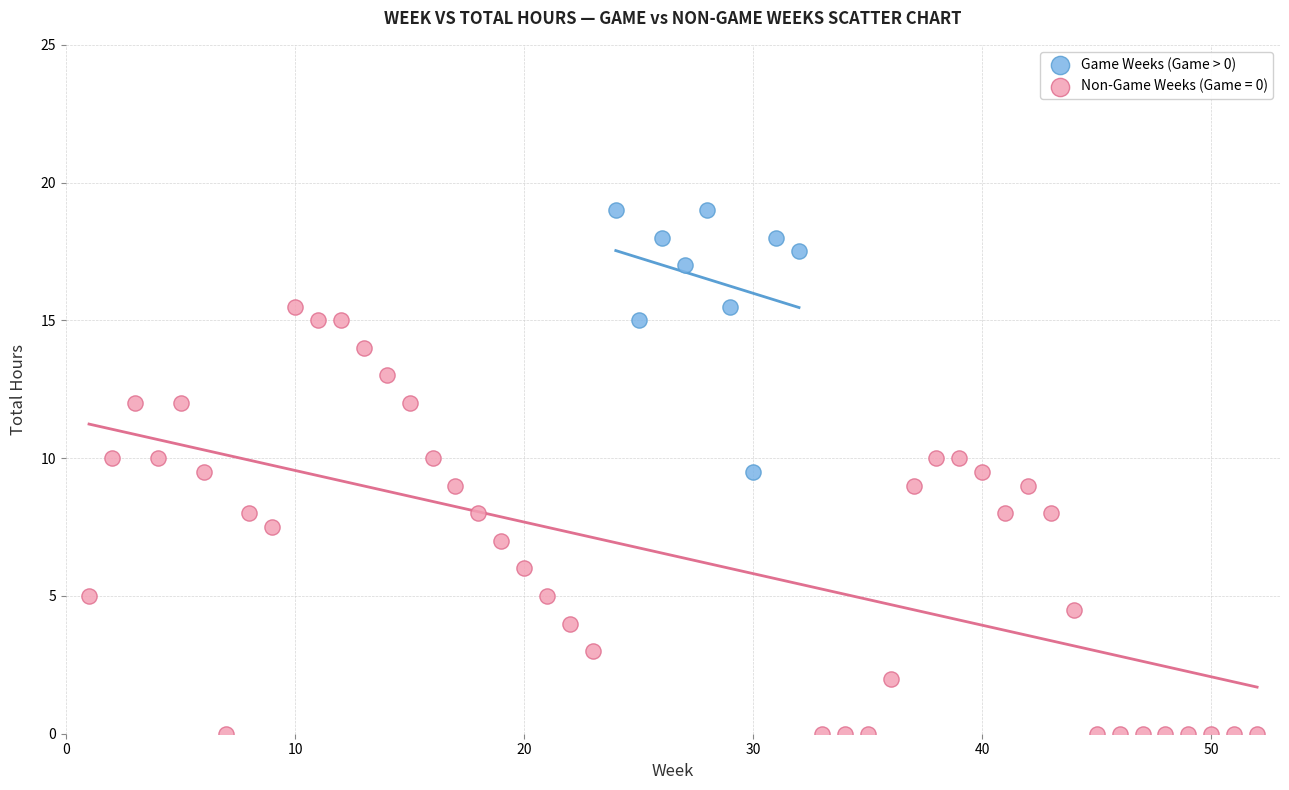

Which series has the widest spread of Y values?

Non-Game Weeks (Game = 0)